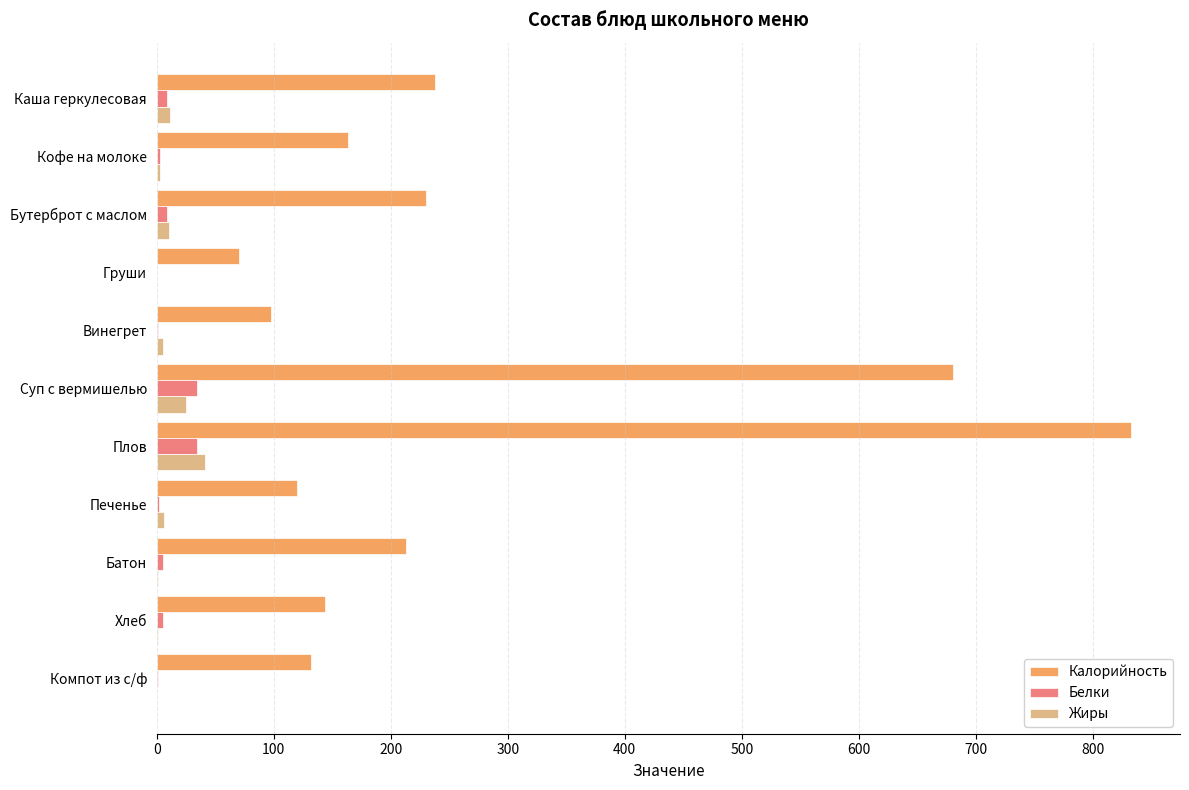

True or false: Калорийность has a value of 102.1 at Бутерброт с маслом.

False